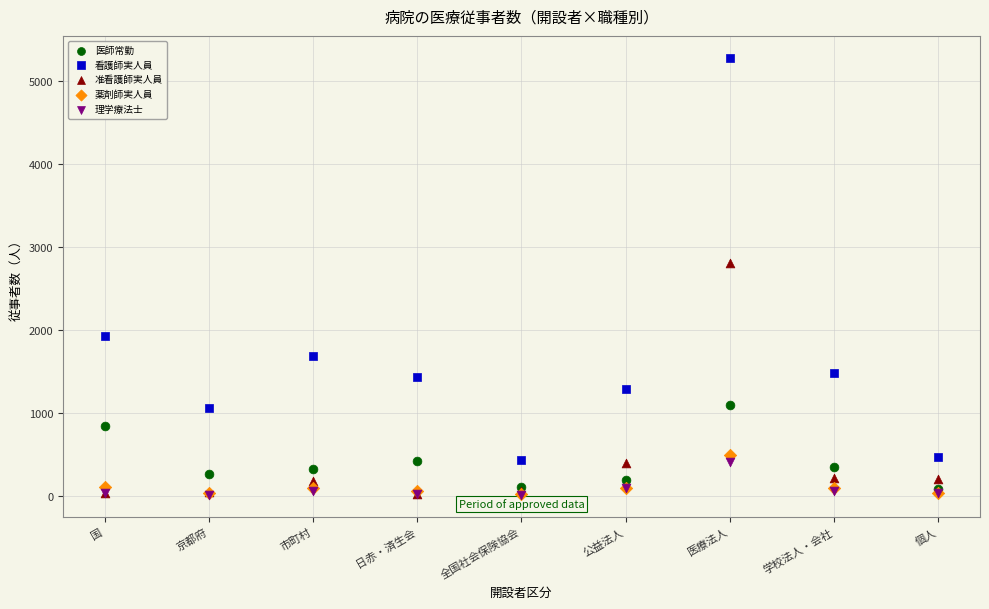

Across all series, what Y value is closest to 2644?

2810.0